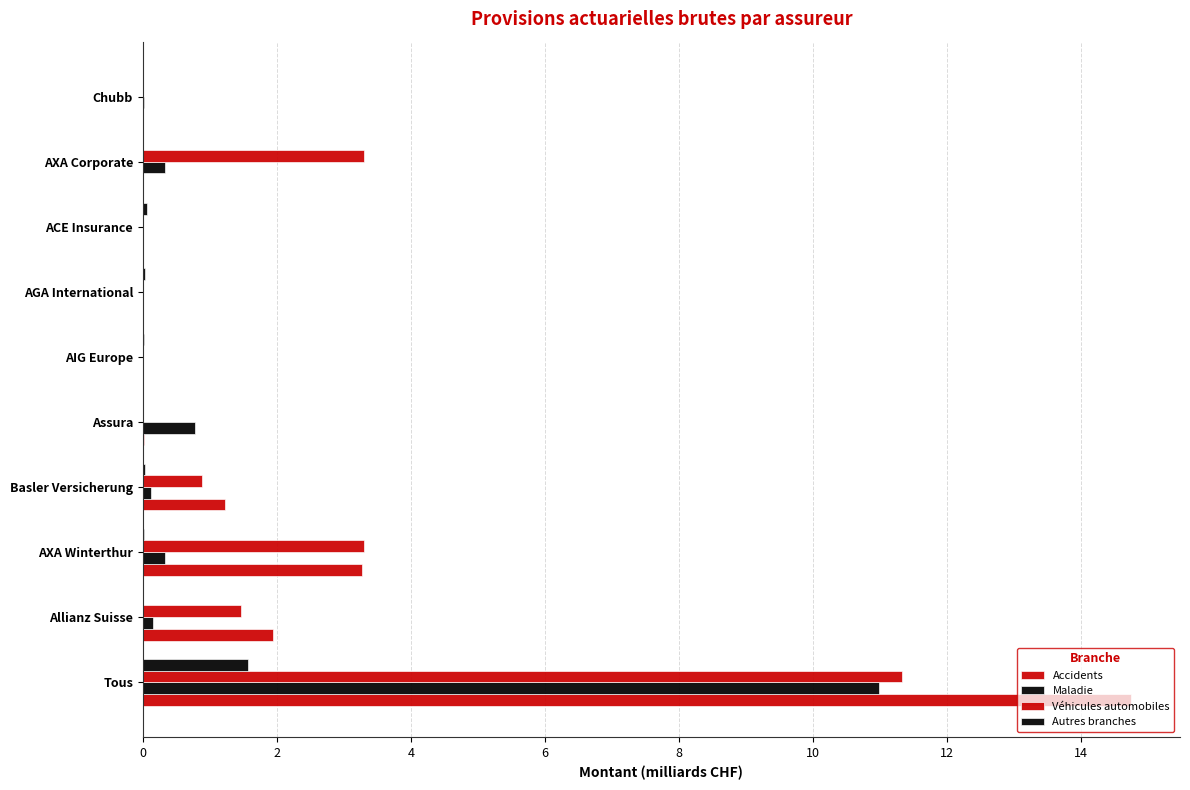

How many distinct data groups are displayed?

4